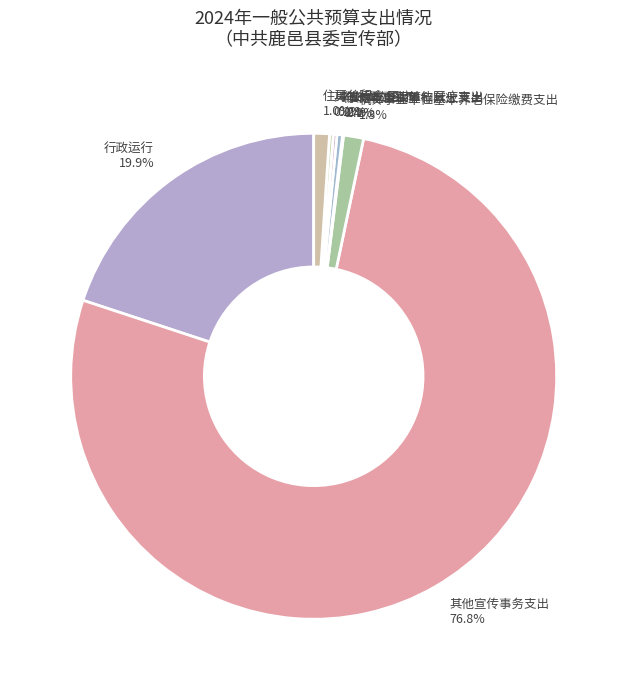

Between 行政运行 and 住房公积金, which is larger?

行政运行